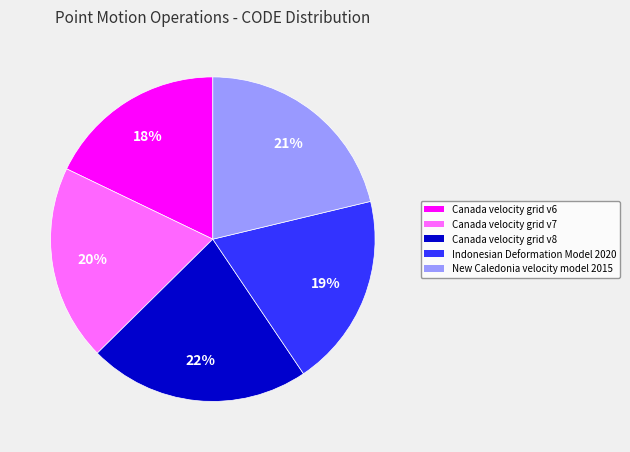

Which category has the smallest portion of the pie?

Canada velocity grid v6